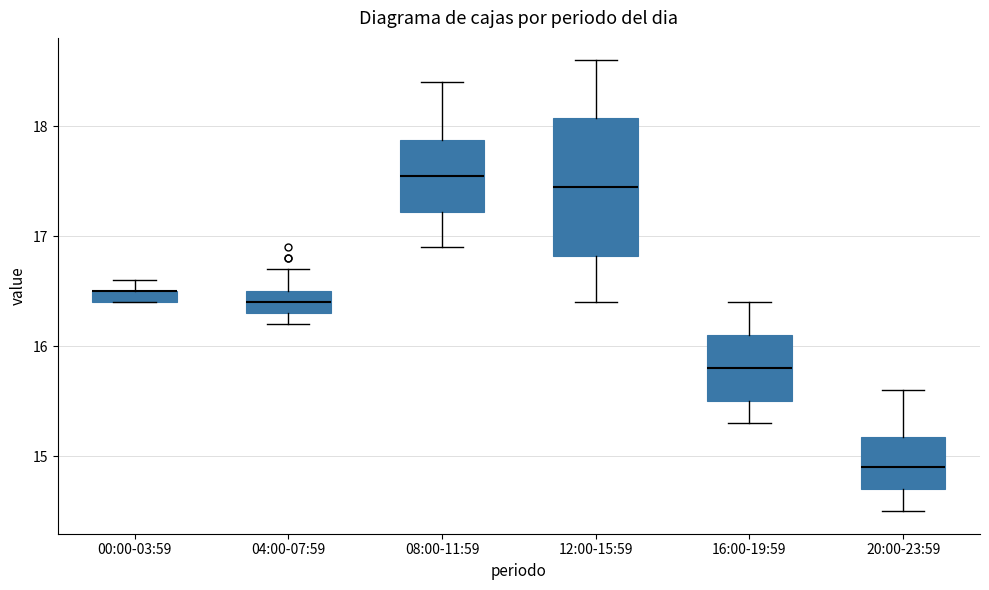

Where does the upper whisker of the box for 12:00-15:59 end on the y-axis? The values are not printed on the chart, so give them approximately, as read against the axis.

18.6